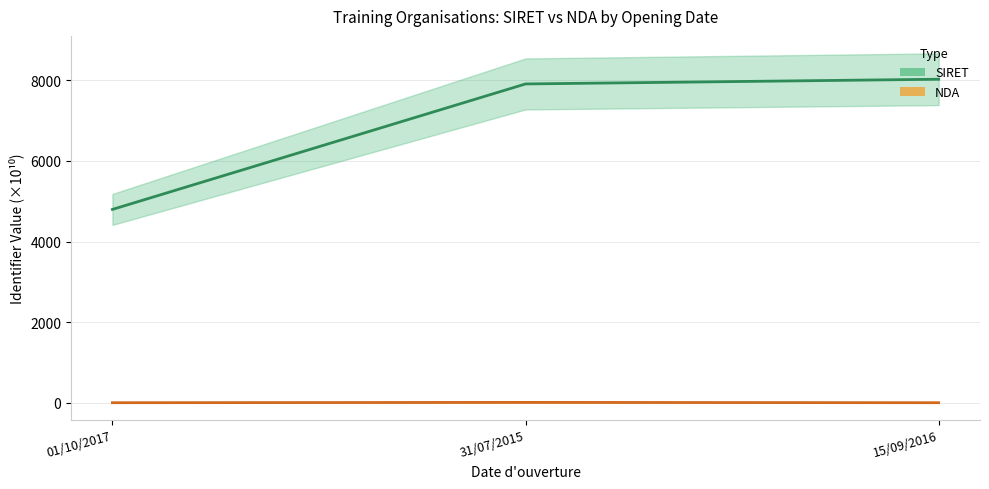

Is the value of NDA at 15/09/2016 greater than the value of SIRET at 01/10/2017?

No